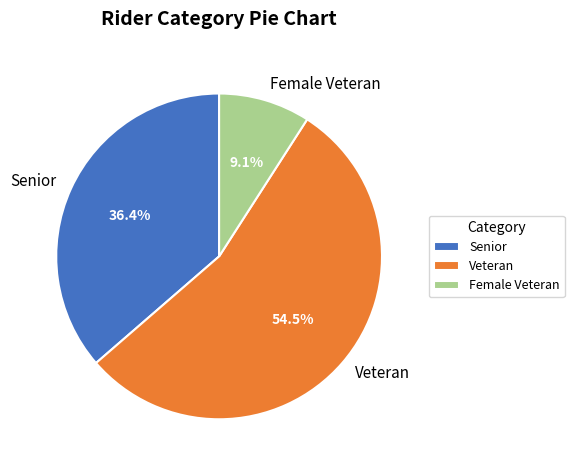

To the nearest percent, what portion does Female Veteran represent?

9%